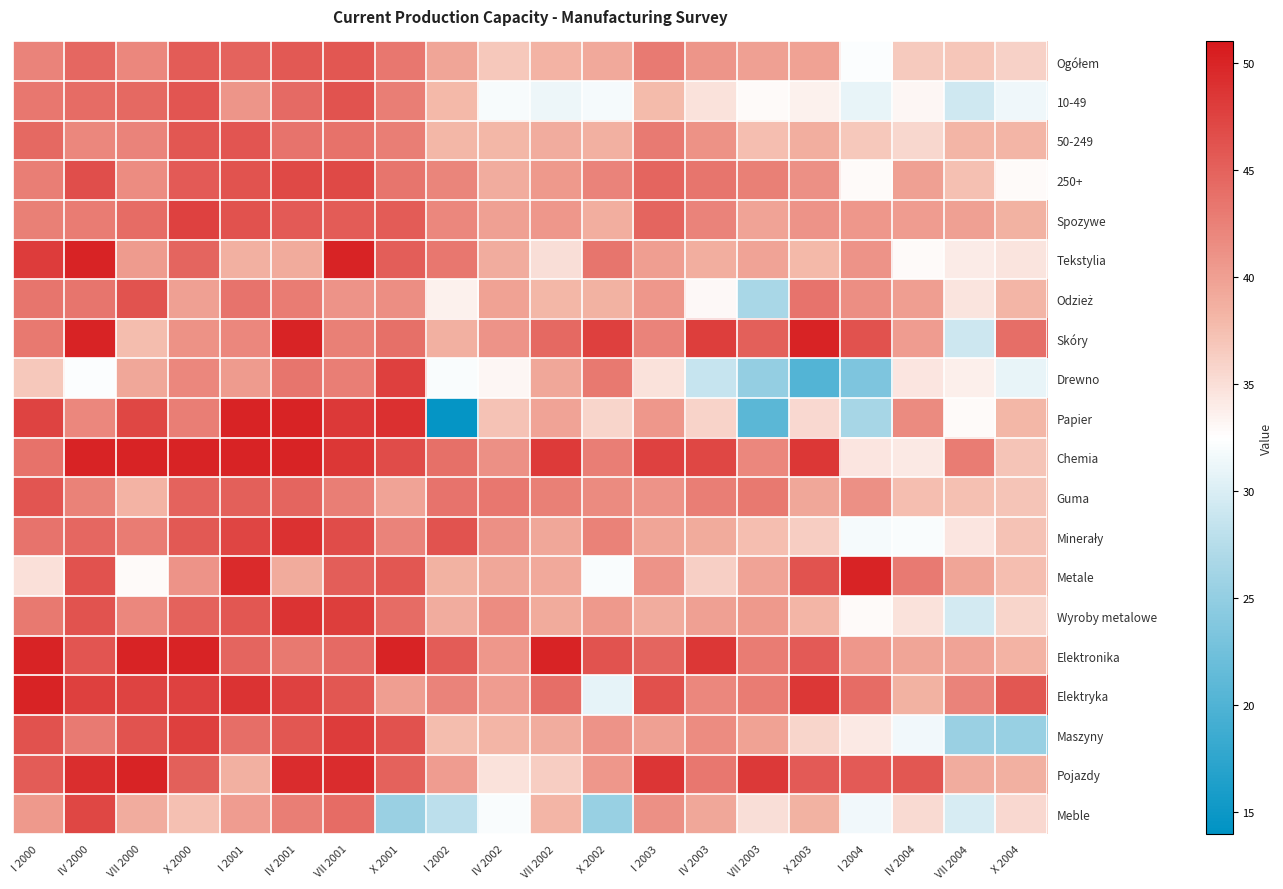

At which category is the sum across all series the highest?

VII 2001